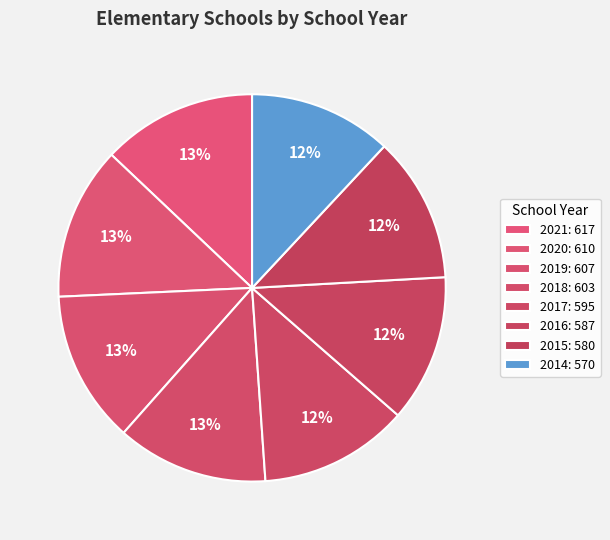

Does 2015 account for over 50% of the chart?

No